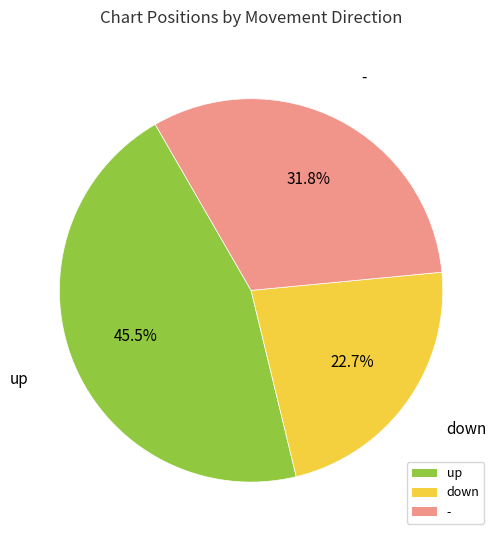

Which slice is the smallest?

down